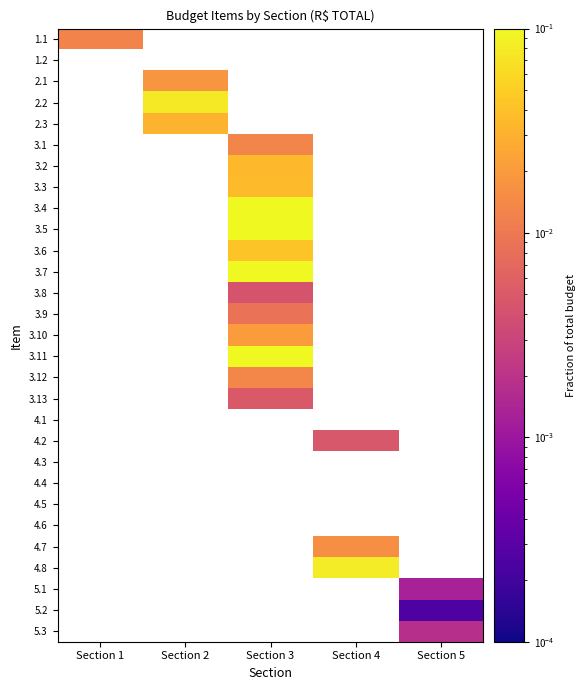

At which category does the chart reach its peak across all series?

Section 3